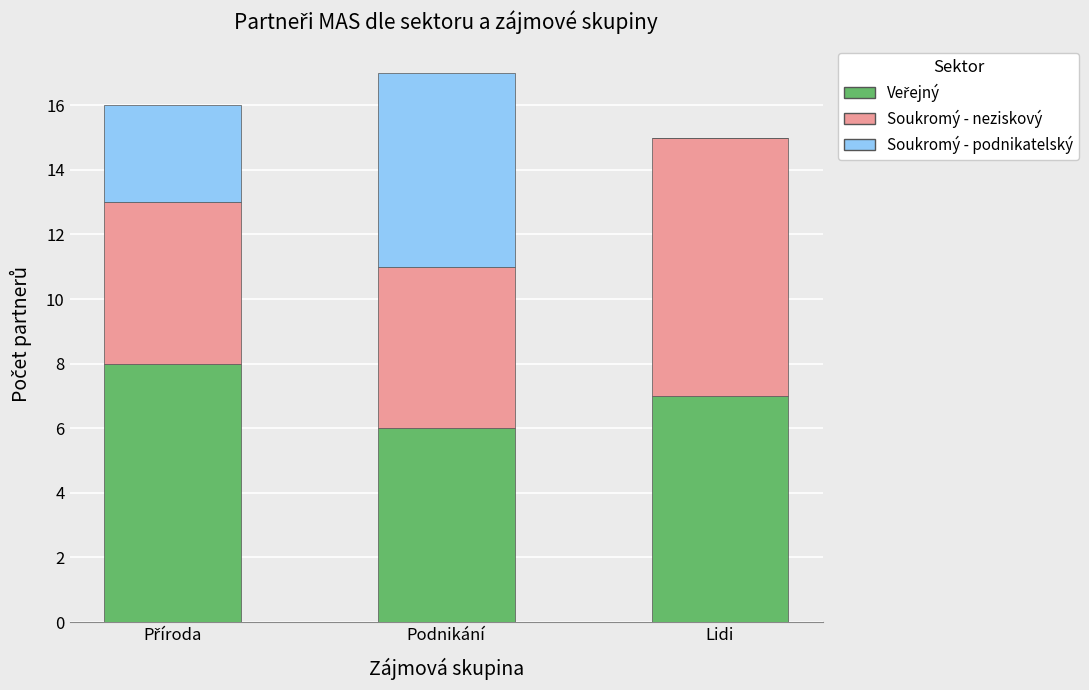

What is the total value across all series at Lidi?

15